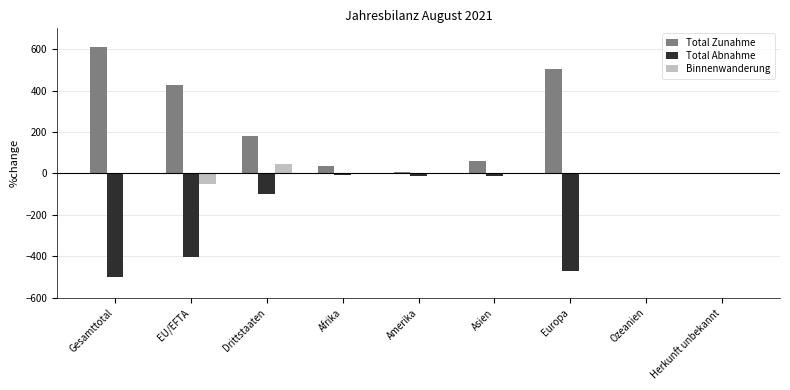

What is the sum of all Total Abnahme values?

-1503